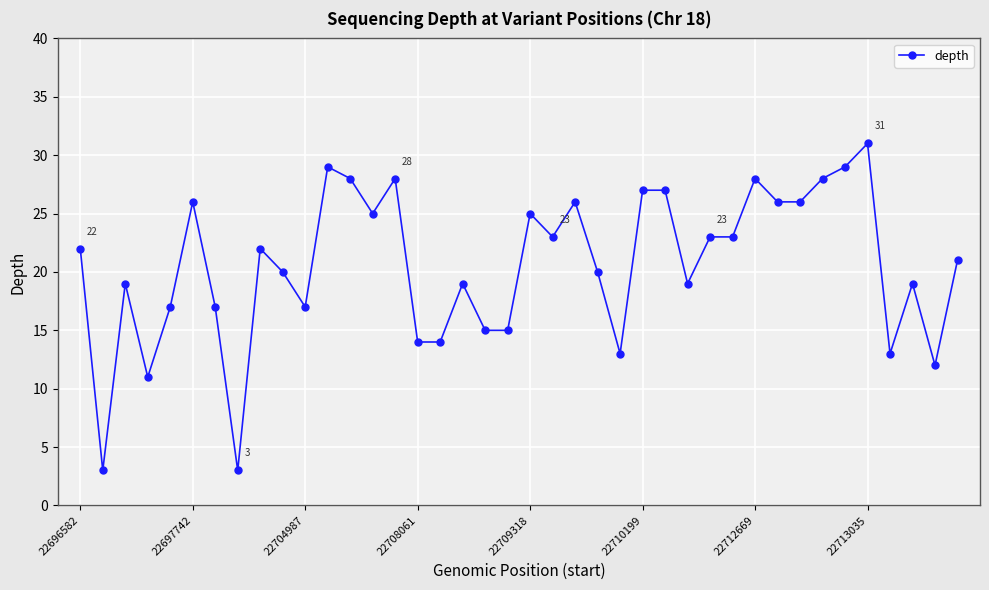

Reading right to left, transcribe all the data shown in this chart.

21	12	19	13	31	29	28	26	26	28	23	23	19	27	27	13	20	26	23	25	15	15	19	14	14	28	25	28	29	17	20	22	3	17	26	17	11	19	3	22